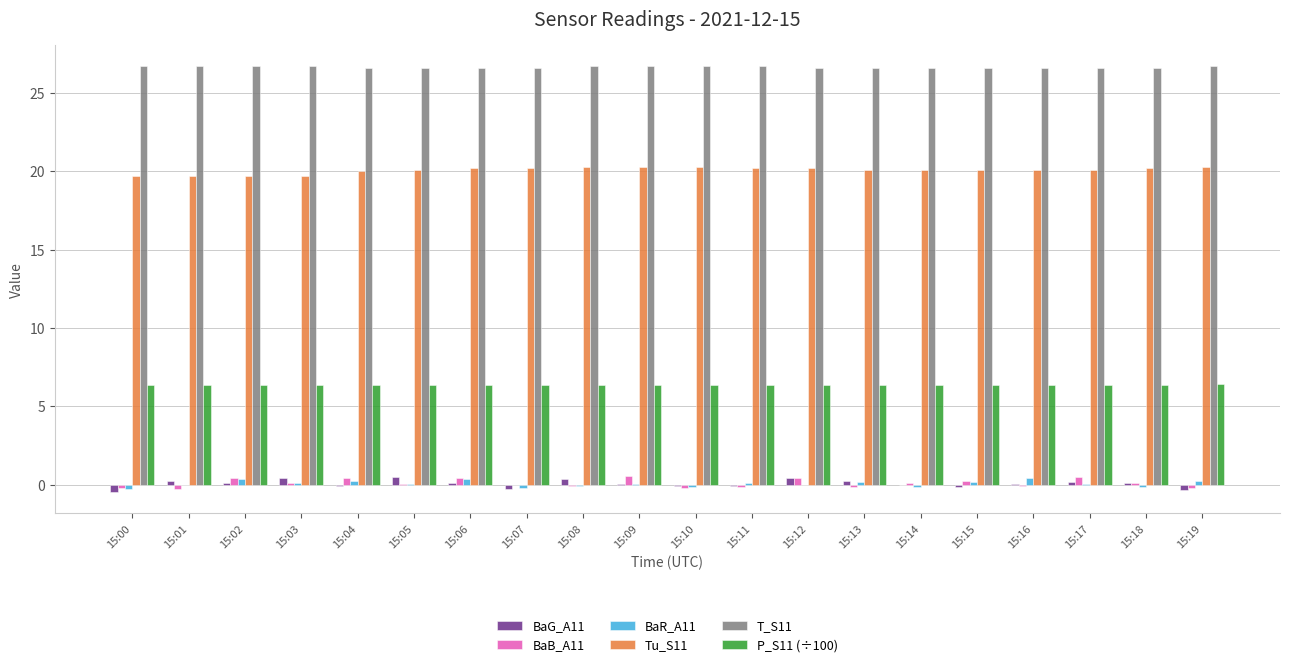

Which series has the largest total across all categories?

T_S11